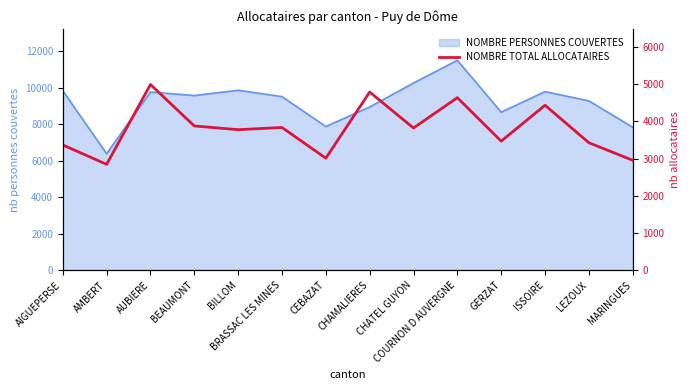

Between LEZOUX and AMBERT, which is larger?

LEZOUX